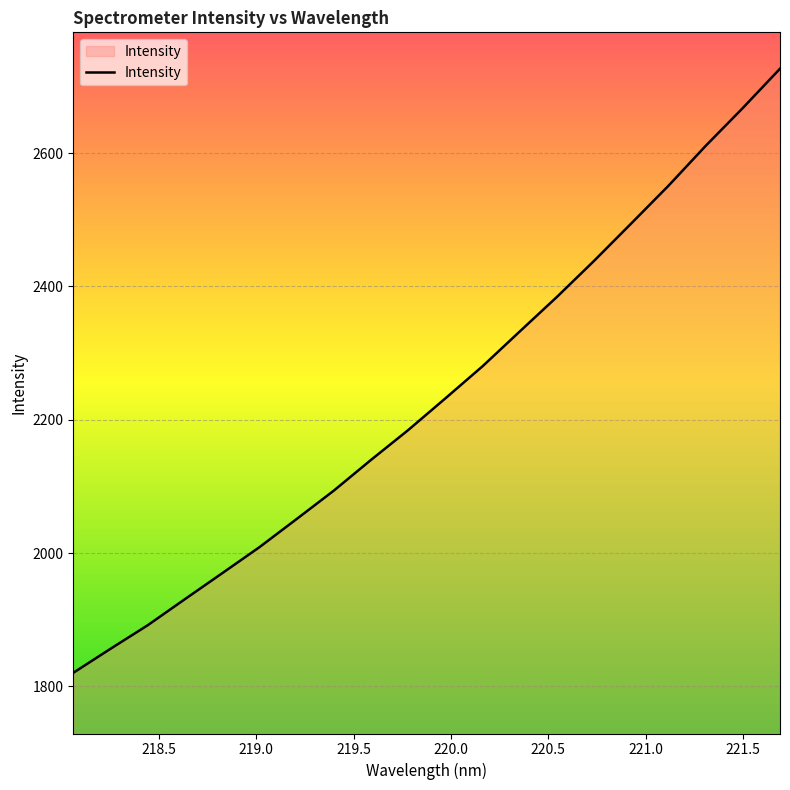

What is the maximum value shown in the chart?

2726.7